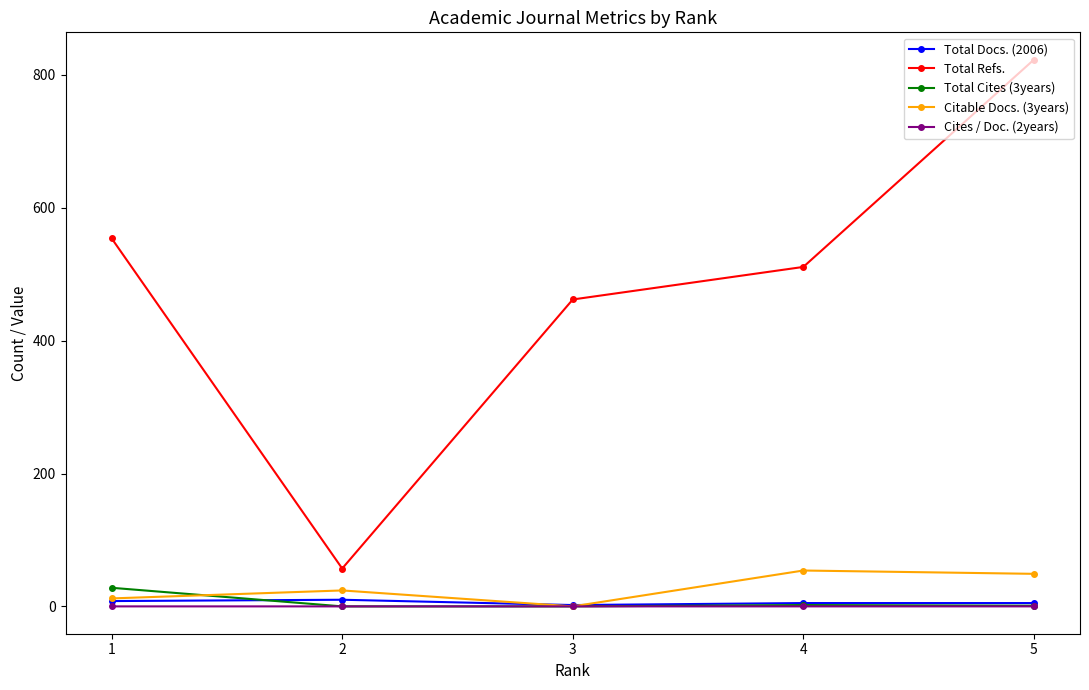

Which category has the highest value across all series?

5